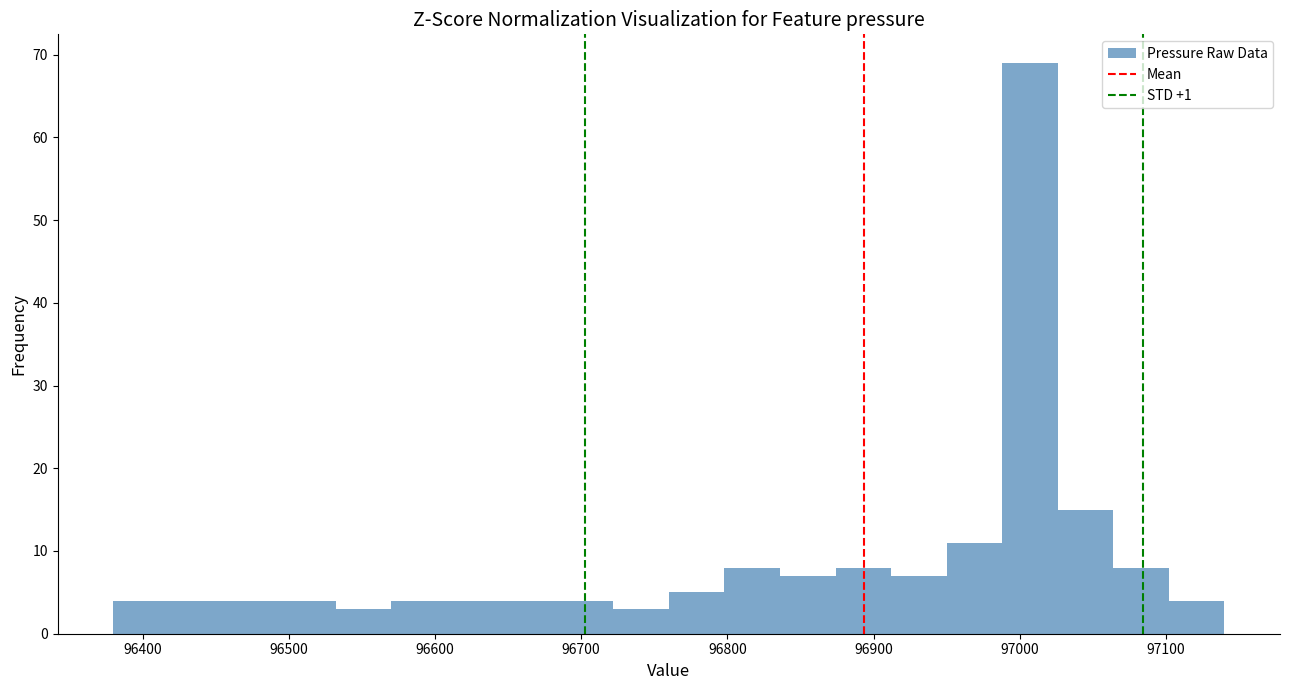

Read against the x-axis, roughly where is the centre of the tallest bar?

97010